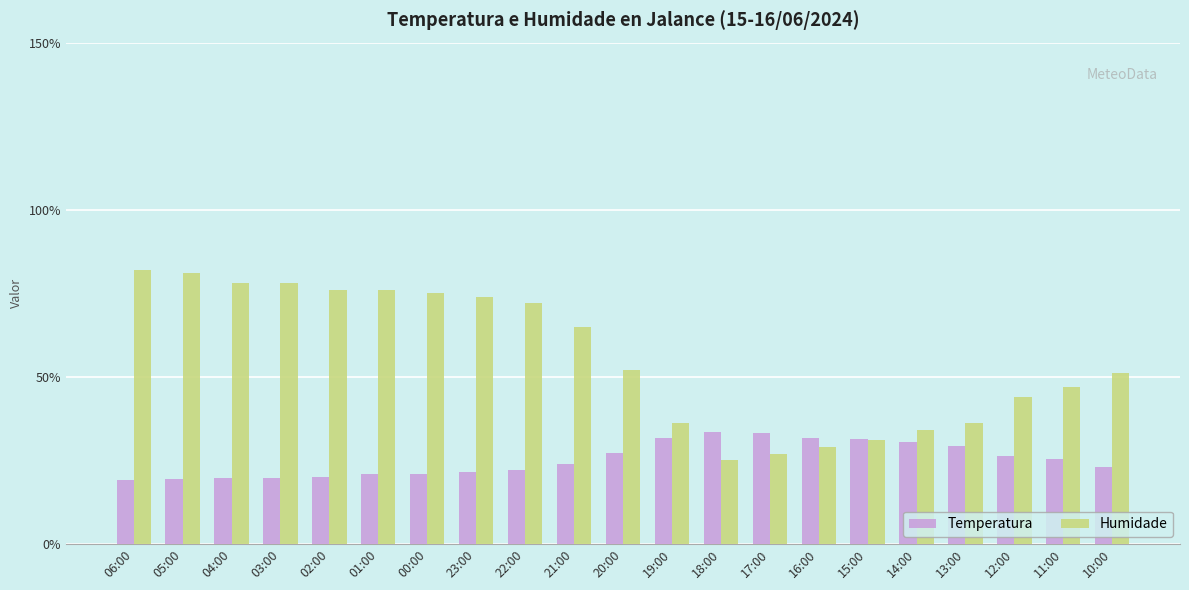

Count the number of data series in this chart.

2